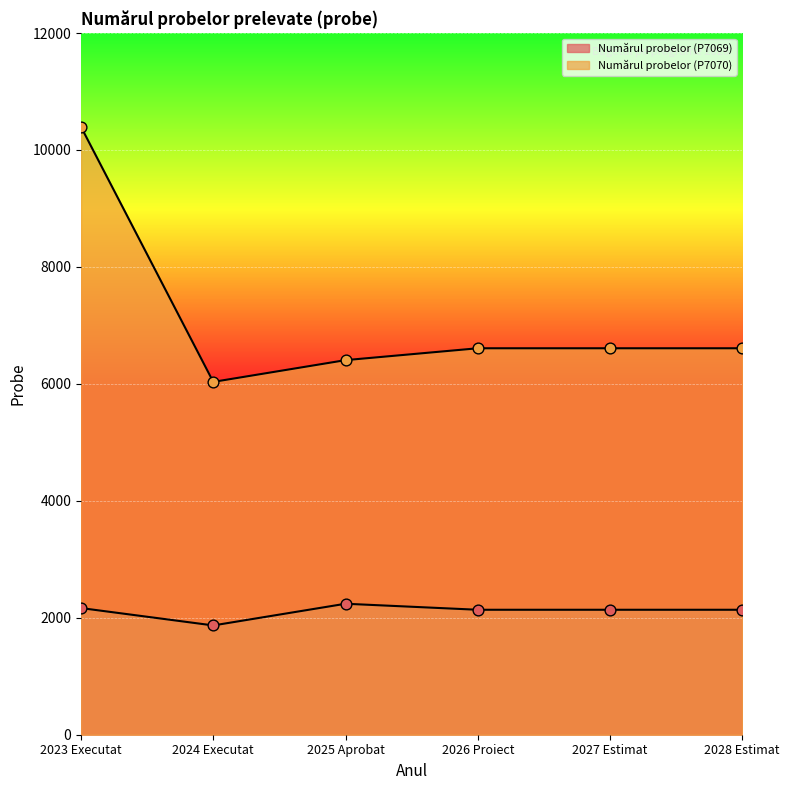

Which series has the widest spread of Y values?

Numărul probelor (P7070)